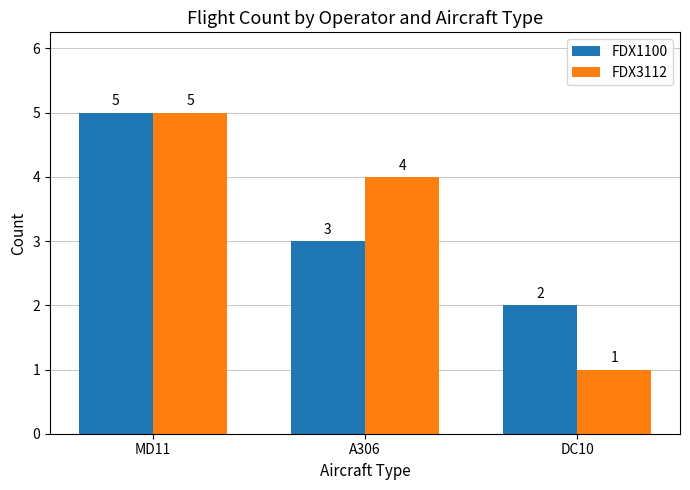

How many bars are there in each group?

2